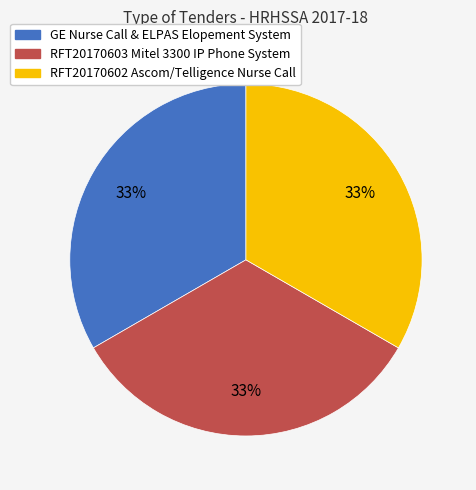

What percentage is the RFT20170603 Mitel 3300 IP Phone System slice, to the nearest percent?

33%